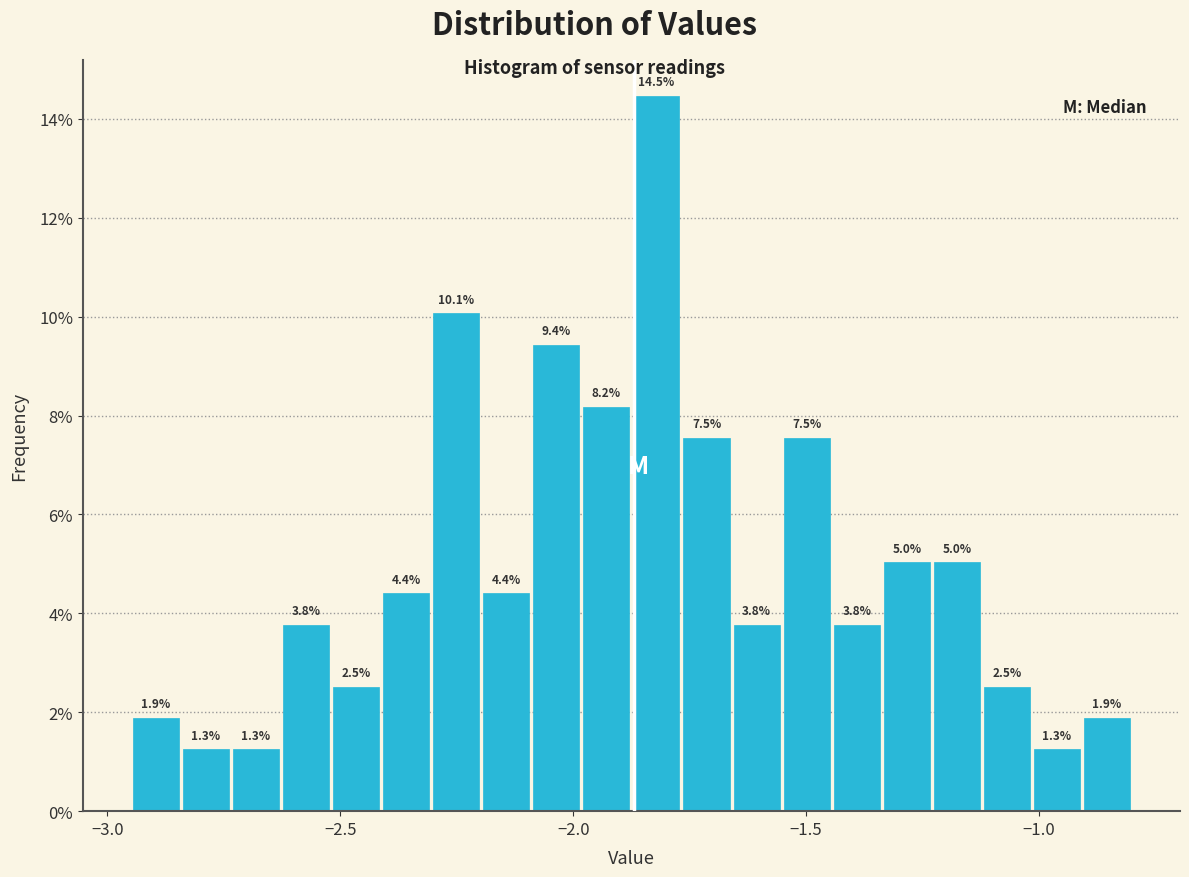

Around what value on the x-axis is the tallest bar? Give the approximate position of its centre, as read against the axis.

-1.80